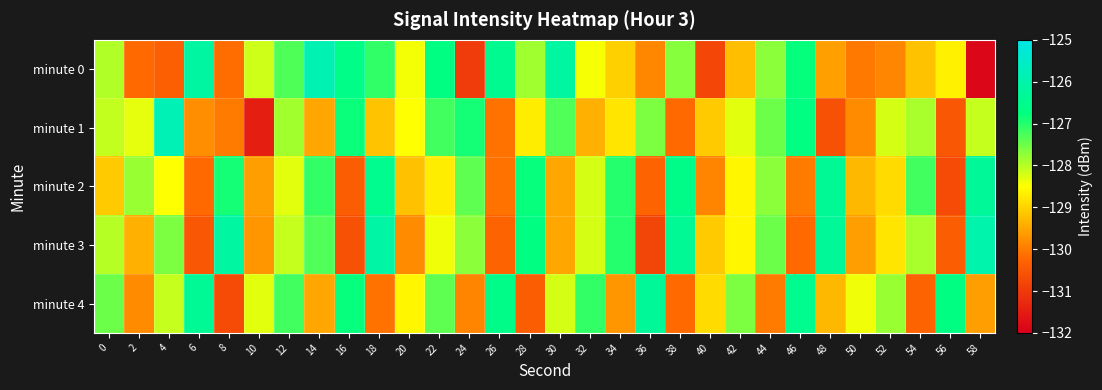

Reading left to right, transcribe all the data shown in this chart.

minute 0: 0=-128.0	2=-130.2	4=-130.4	6=-126.2	8=-130.2	10=-128.2	12=-127.3	14=-125.9	16=-126.6	18=-127.1	20=-128.4	22=-126.7	24=-131.0	26=-126.5	28=-127.8	30=-126.2	32=-128.4	34=-129.0	36=-129.9	38=-127.7	40=-130.8	42=-129.2	44=-127.7	46=-126.8	48=-129.6	50=-130.0	52=-129.9	54=-129.2	56=-128.7	58=-131.9
minute 1: 0=-128.1	2=-128.3	4=-125.8	6=-129.8	8=-130.0	10=-131.4	12=-127.9	14=-129.5	16=-126.8	18=-129.2	20=-128.5	22=-127.2	24=-126.9	26=-130.1	28=-128.7	30=-127.3	32=-129.4	34=-128.8	36=-127.6	38=-130.2	40=-129.1	42=-128.3	44=-127.5	46=-126.7	48=-130.6	50=-129.8	52=-128.2	54=-127.9	56=-130.5	58=-128.1
minute 2: 0=-129.1	2=-127.8	4=-128.5	6=-130.2	8=-126.9	10=-129.6	12=-128.3	14=-127.1	16=-130.4	18=-126.5	20=-129.2	22=-128.7	24=-127.4	26=-130.1	28=-126.8	30=-129.5	32=-128.2	34=-127.0	36=-130.3	38=-126.6	40=-129.9	42=-128.6	44=-127.7	46=-130.0	48=-126.4	50=-129.3	52=-128.9	54=-127.2	56=-130.7	58=-126.3
minute 3: 0=-128.0	2=-129.4	4=-127.6	6=-130.5	8=-126.2	10=-129.7	12=-128.1	14=-127.3	16=-130.6	18=-126.1	20=-129.8	22=-128.4	24=-127.7	26=-130.3	28=-126.7	30=-129.5	32=-128.2	34=-127.0	36=-130.8	38=-126.4	40=-129.1	42=-128.6	44=-127.5	46=-130.2	48=-126.3	50=-129.6	52=-128.8	54=-127.9	56=-130.4	58=-126.0
minute 4: 0=-127.5	2=-129.8	4=-128.1	6=-126.4	8=-130.7	10=-128.3	12=-127.2	14=-129.5	16=-126.8	18=-130.1	20=-128.6	22=-127.4	24=-129.9	26=-126.6	28=-130.4	30=-128.2	32=-127.1	34=-129.7	36=-126.3	38=-130.2	40=-128.9	42=-127.6	44=-130.0	46=-126.5	48=-129.3	50=-128.4	52=-127.8	54=-130.3	56=-126.7	58=-129.6